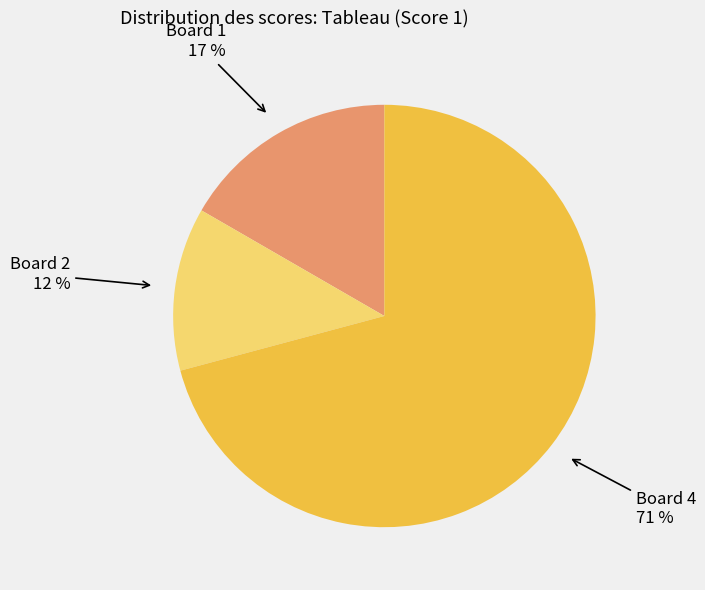

Is there any slice that represents more than half of the pie?

Yes